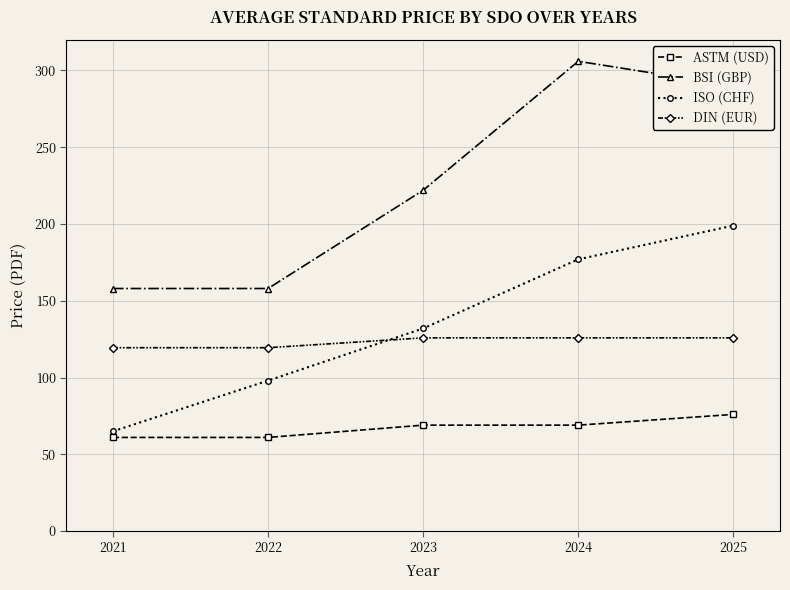

Which series has the largest total across all categories?

BSI (GBP)